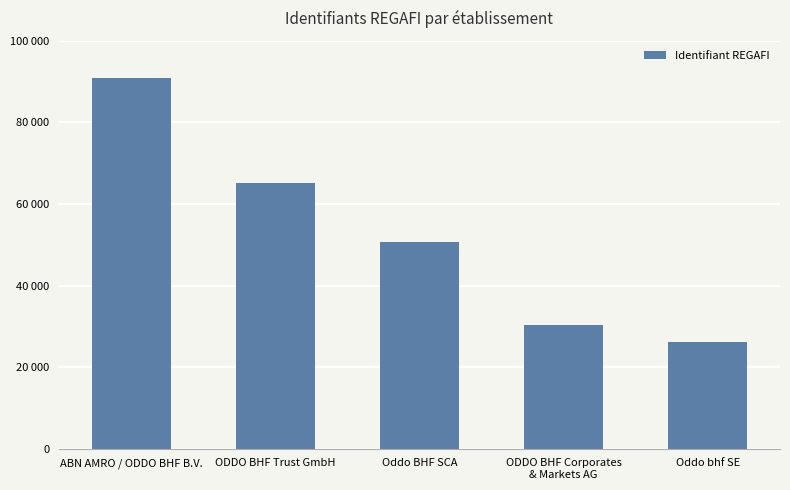

What is the difference between the values at Oddo BHF SCA and Oddo bhf SE?

24512